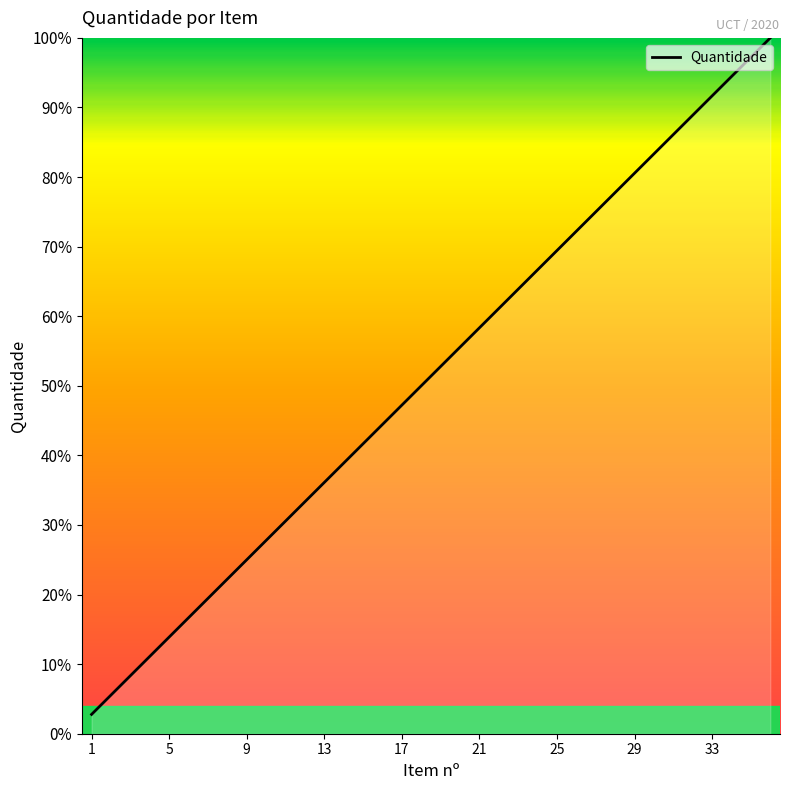

What is the smallest value displayed?

2.8